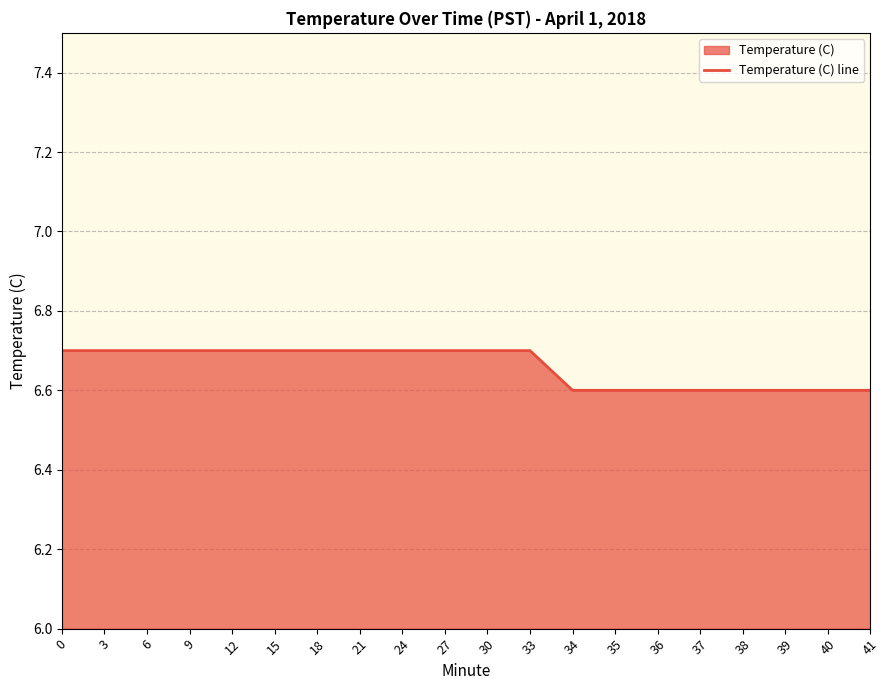

The chart shows a value of 6.7 at 0. True or false?

True